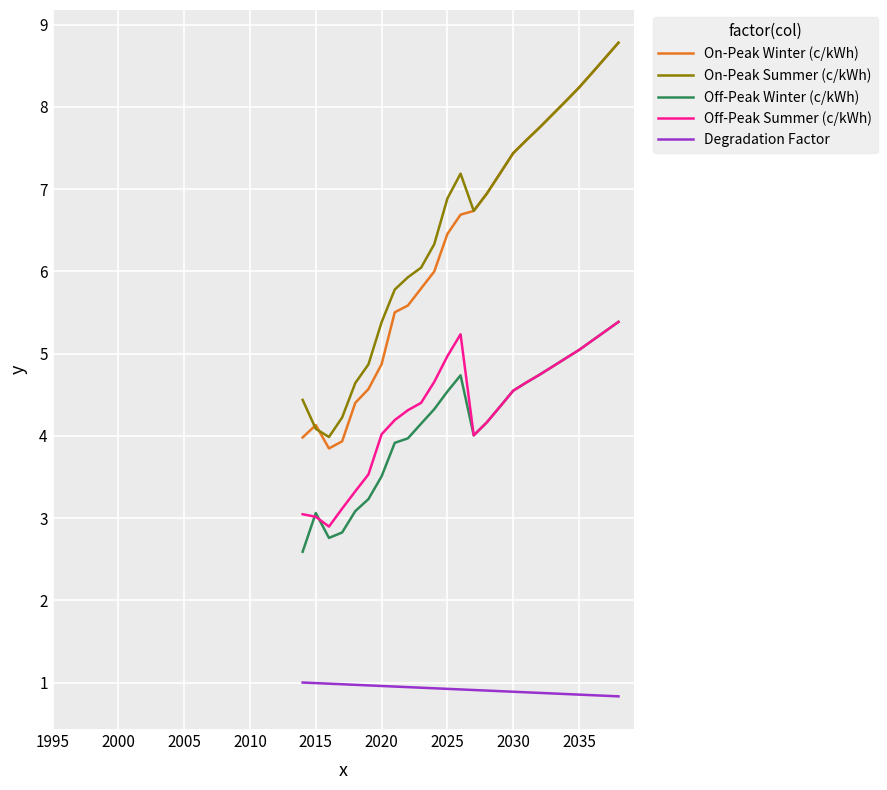

At how many categories does at least one series exceed 6?

16